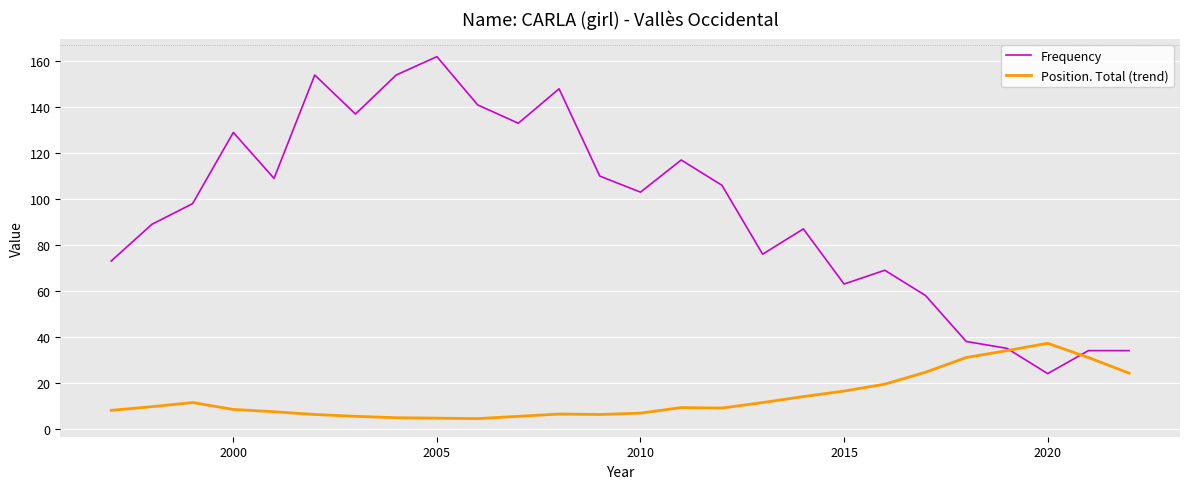

What is the maximum value for Frequency?

162.0